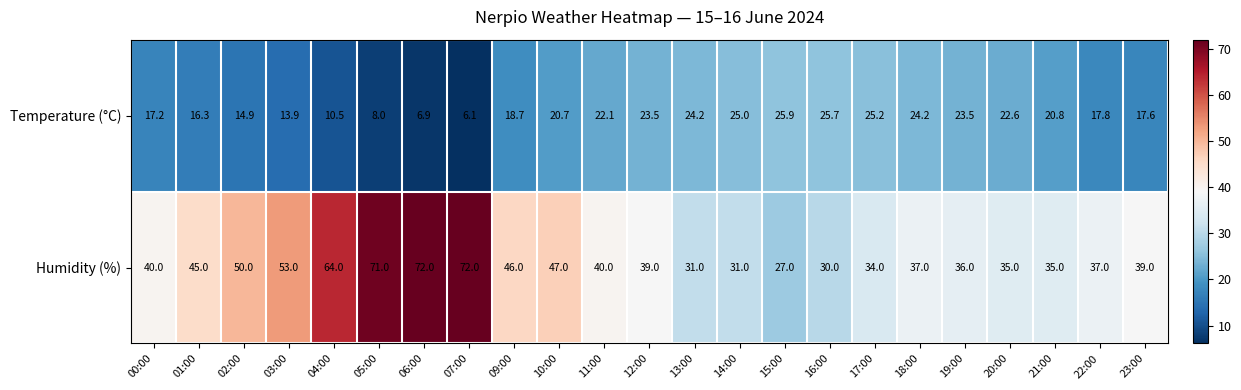

What is the difference between the maximum and second lowest values in the Temperature (°C) series?

19.0